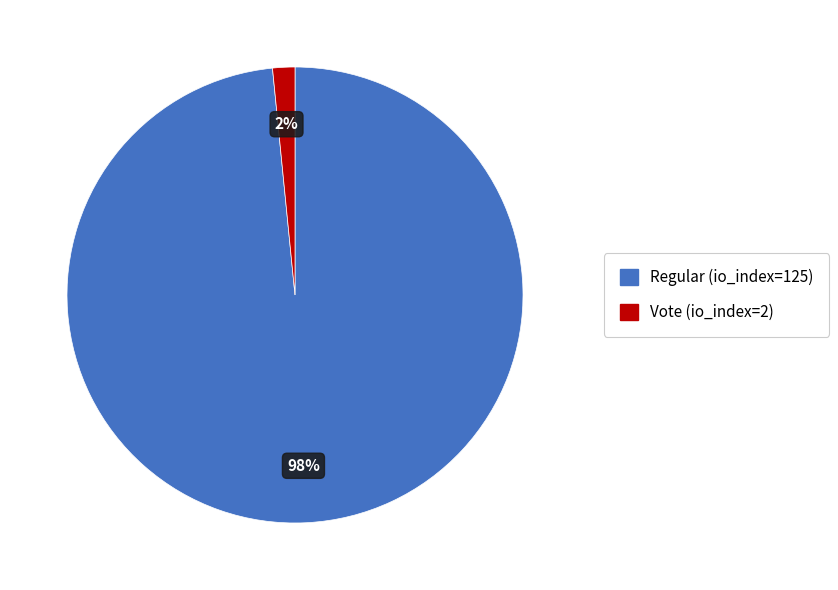

To the nearest percent, what is the combined percentage of Regular (io_index=125) and Vote (io_index=2)?

100%